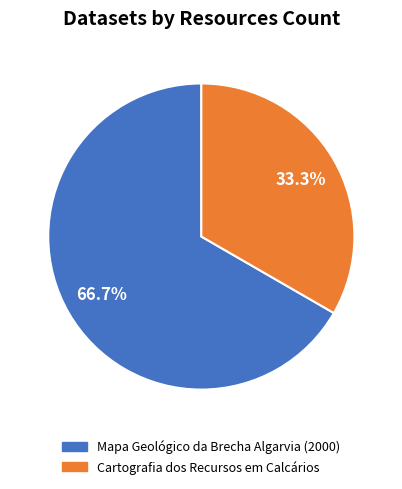

To the nearest percent, what percentage of the pie is Cartografia dos Recursos em Calcários?

33%